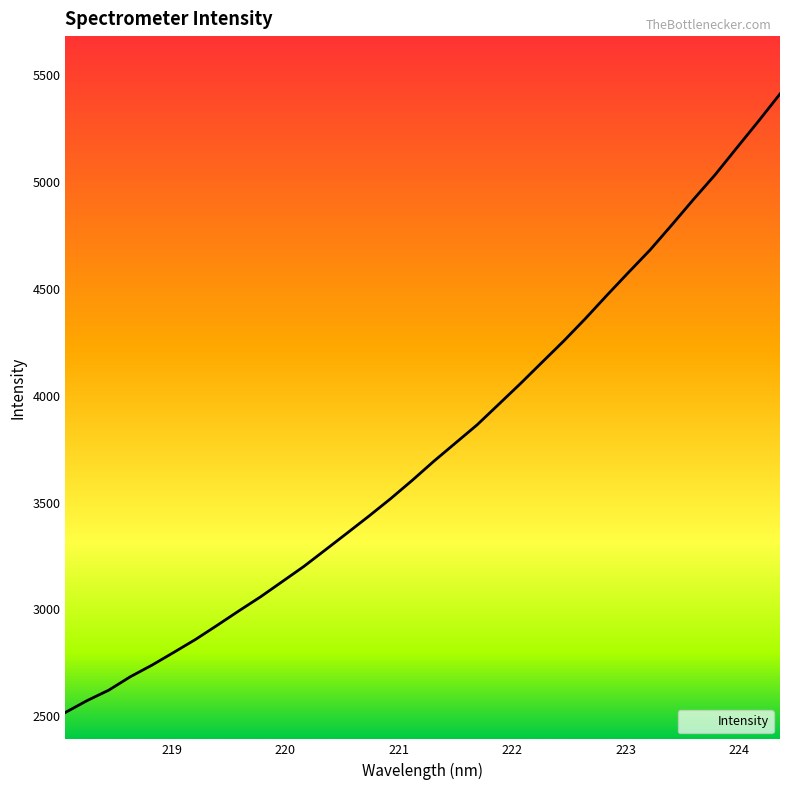

What is the difference between the maximum and minimum values?

2894.0